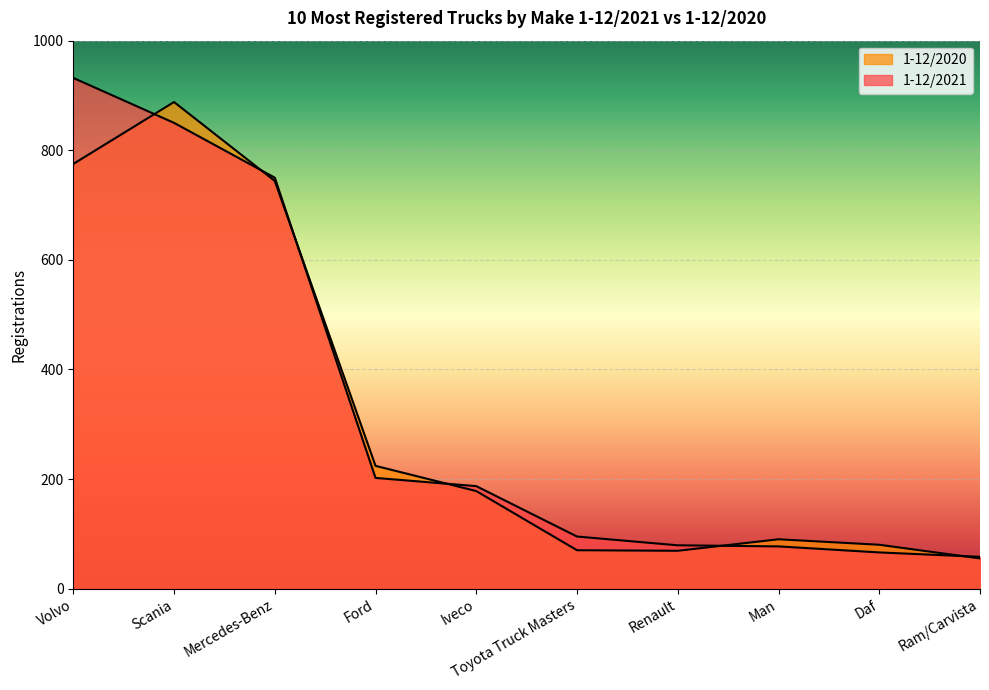

What value does the 1-12/2021 series have at Iveco, to the nearest 10?

190